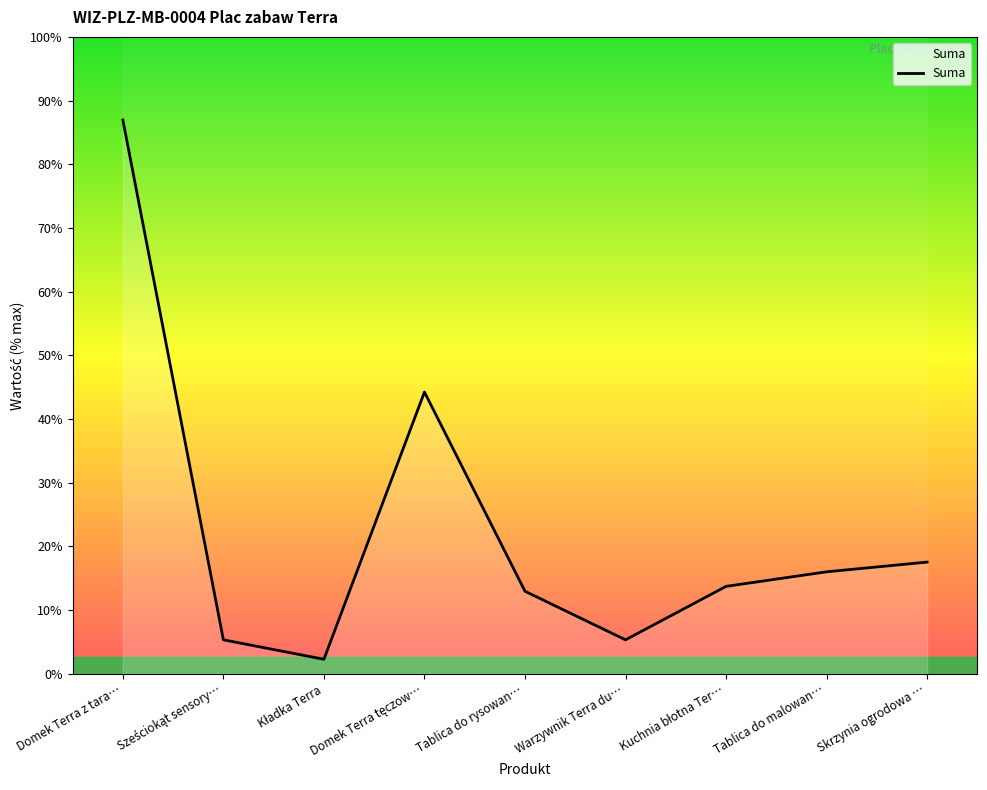

What is the sum of all values?

26799.1